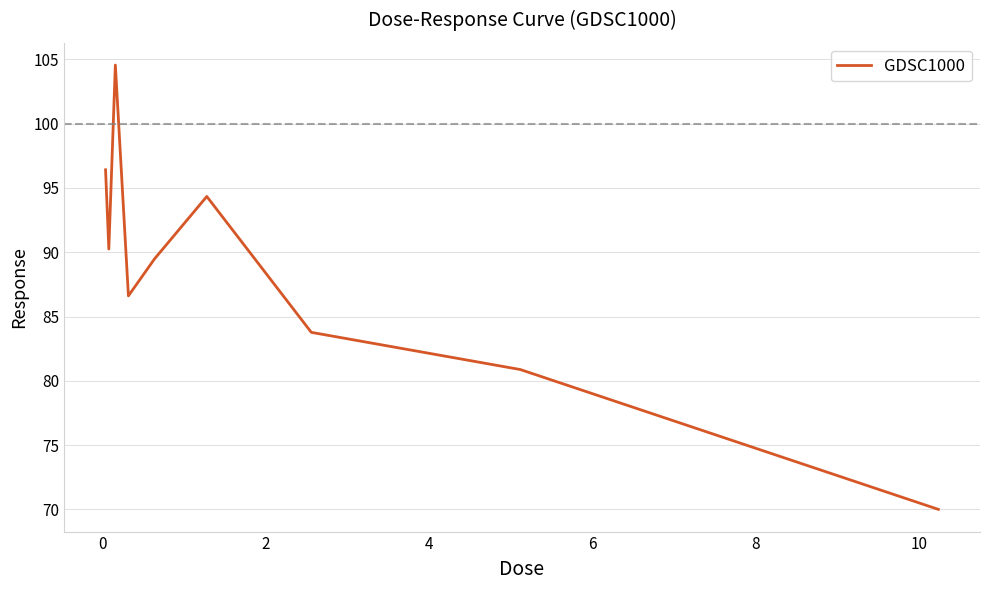

What is the maximum value shown in the chart?

104.6